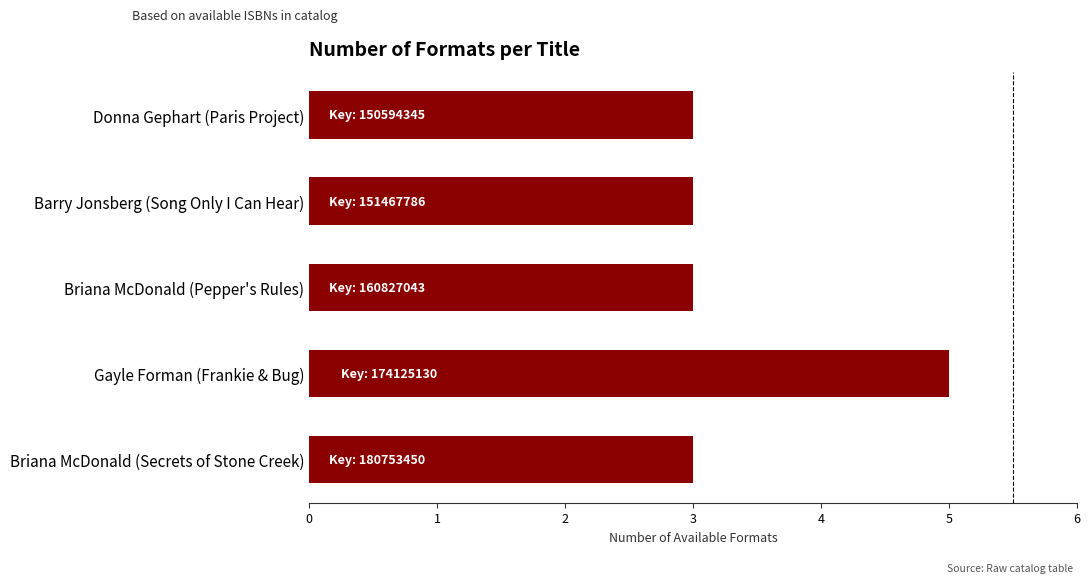

Reading bottom to top, transcribe all the data shown in this chart.

Briana McDonald (Secrets of Stone Creek)=3	Gayle Forman (Frankie & Bug)=5	Briana McDonald (Pepper's Rules)=3	Barry Jonsberg (Song Only I Can Hear)=3	Donna Gephart (Paris Project)=3